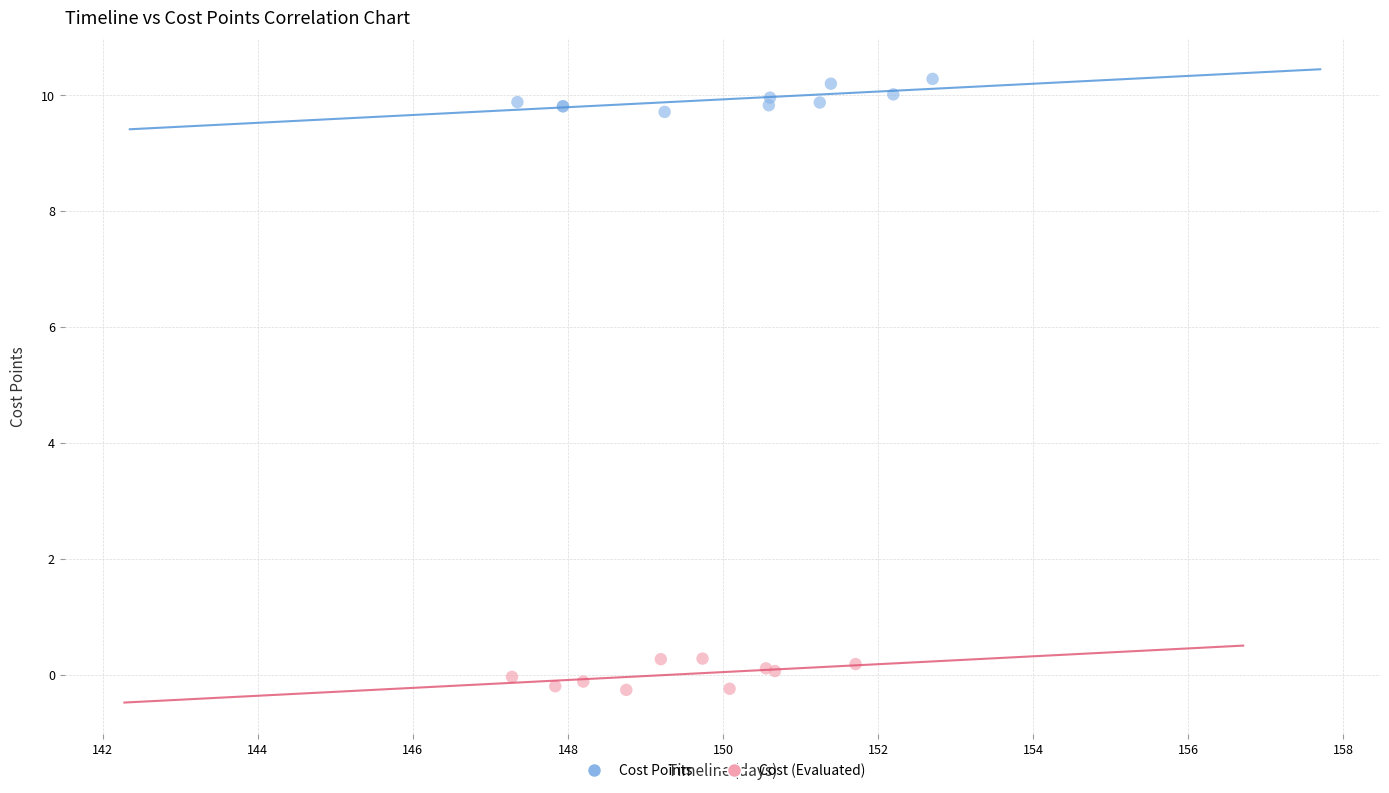

Which series reaches the minimum Y coordinate?

Cost (Evaluated)